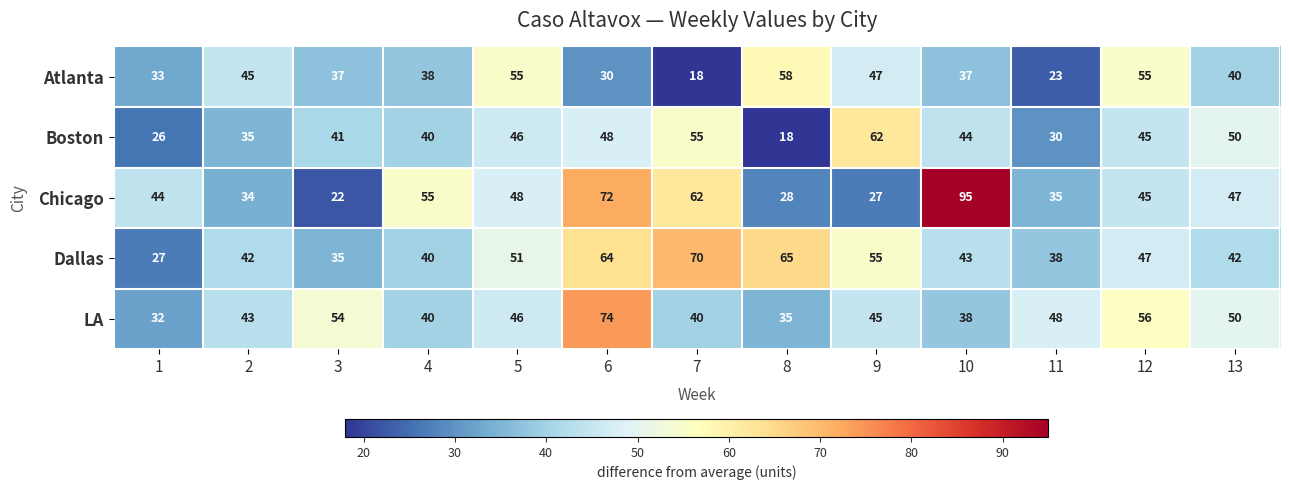

What is the minimum value shown in the chart?

18